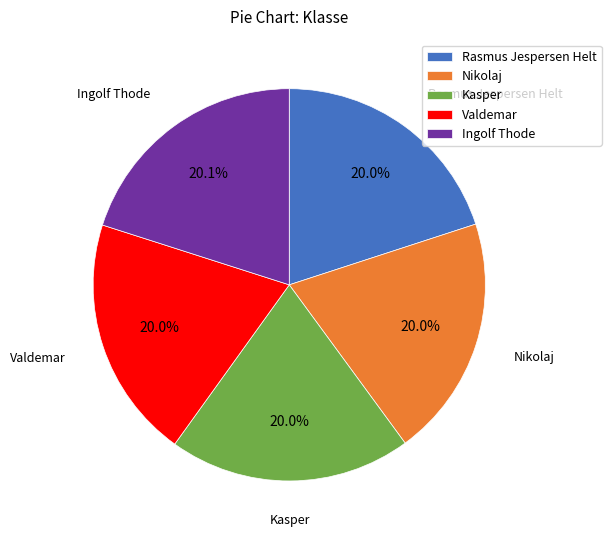

Does any single category account for the majority?

No